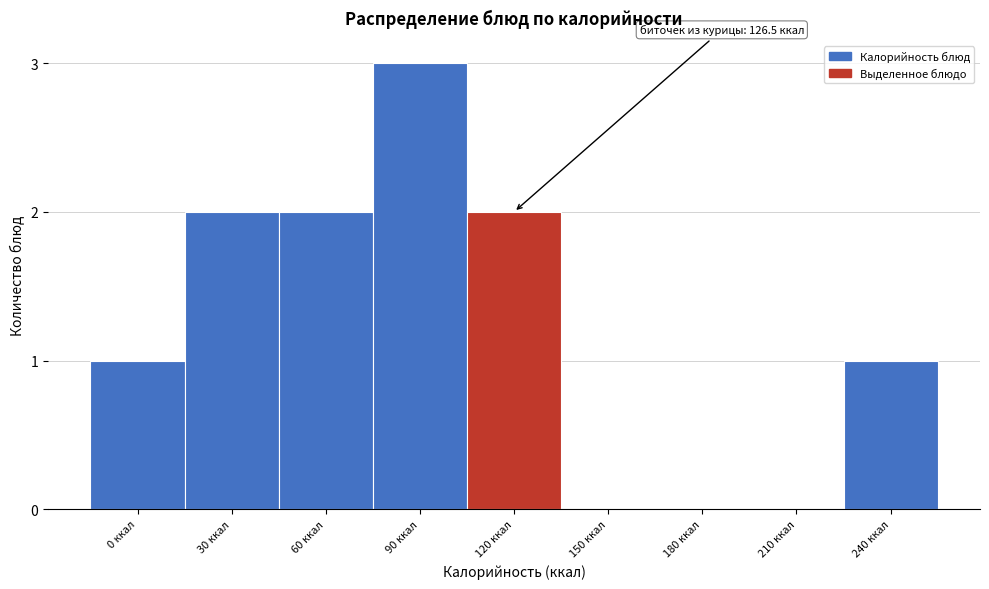

Which has a higher value, 120 ккал or 210 ккал?

120 ккал